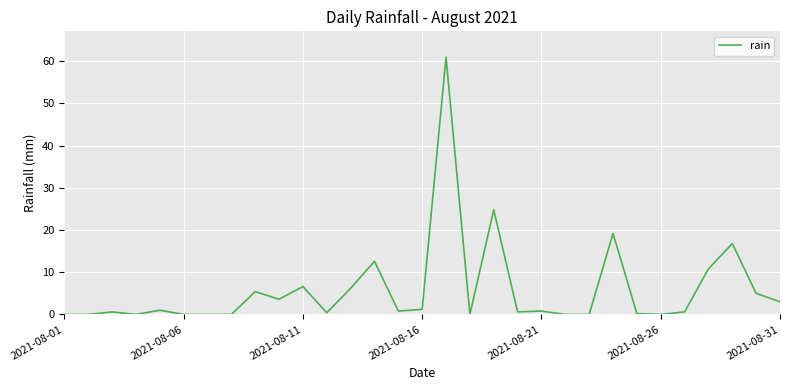

What is the difference between the maximum and minimum values?

61.0